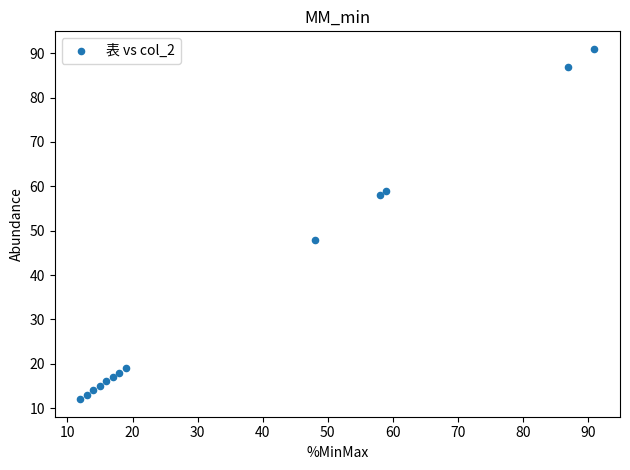

What Y value in the scatter plot is closest to 51?

48